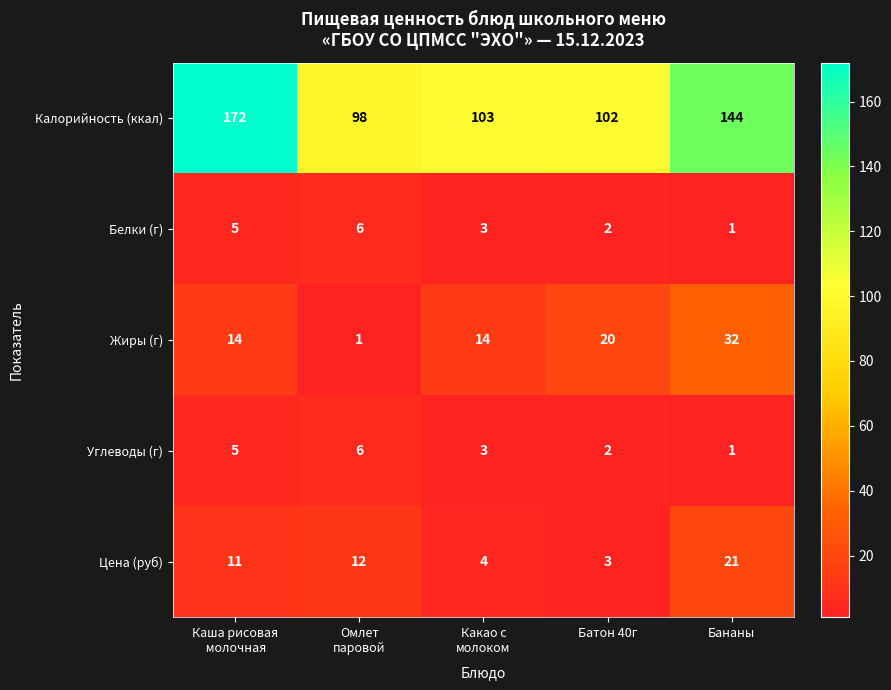

What is the difference between the second highest and minimum values in the Калорийность (ккал) series?

46